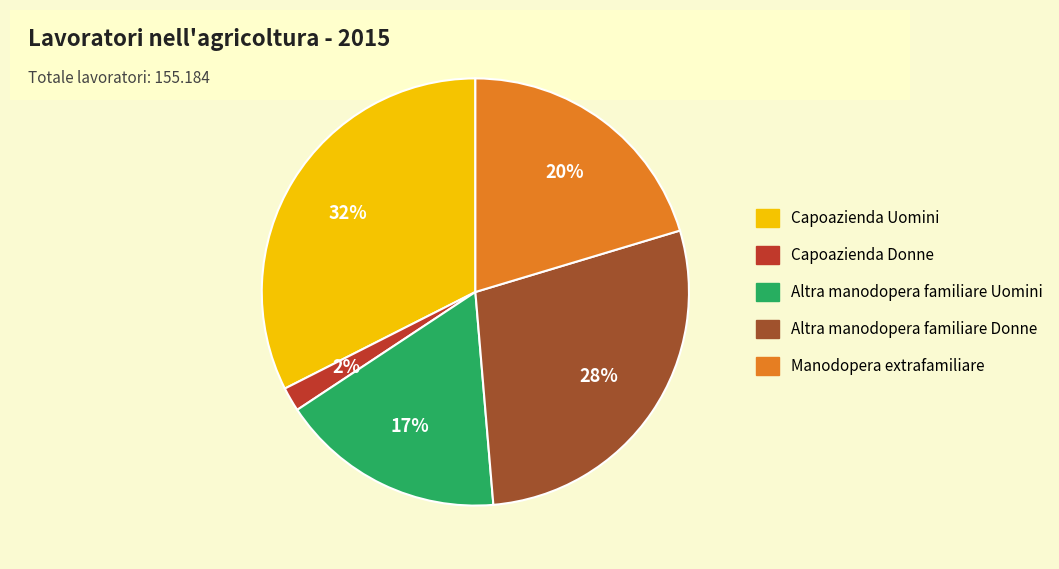

To the nearest percent, what is the difference between the Altra manodopera familiare Uomini and Manodopera extrafamiliare slice percentages?

3%